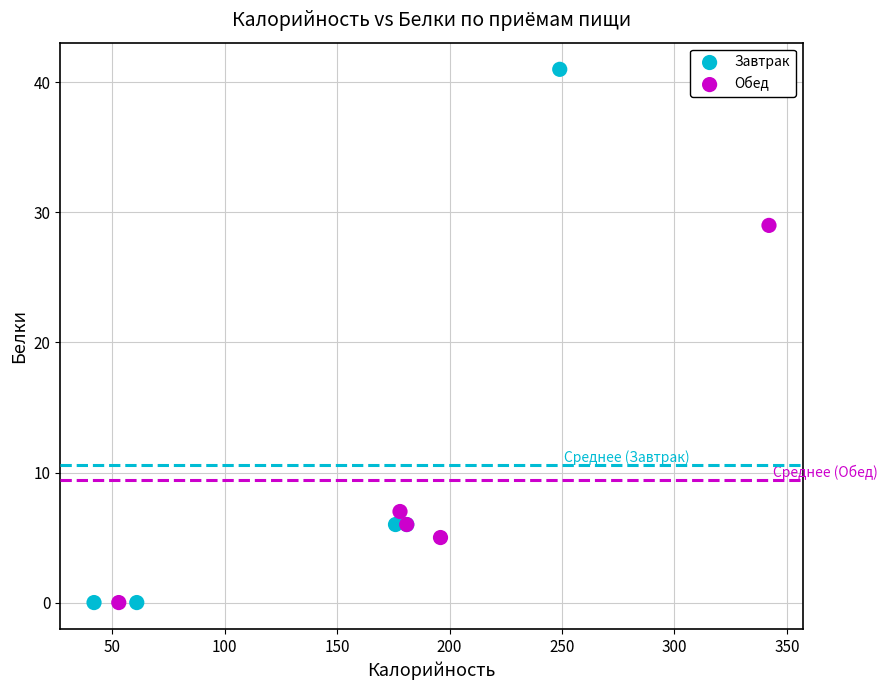

Which series has the widest spread of Y values?

Завтрак